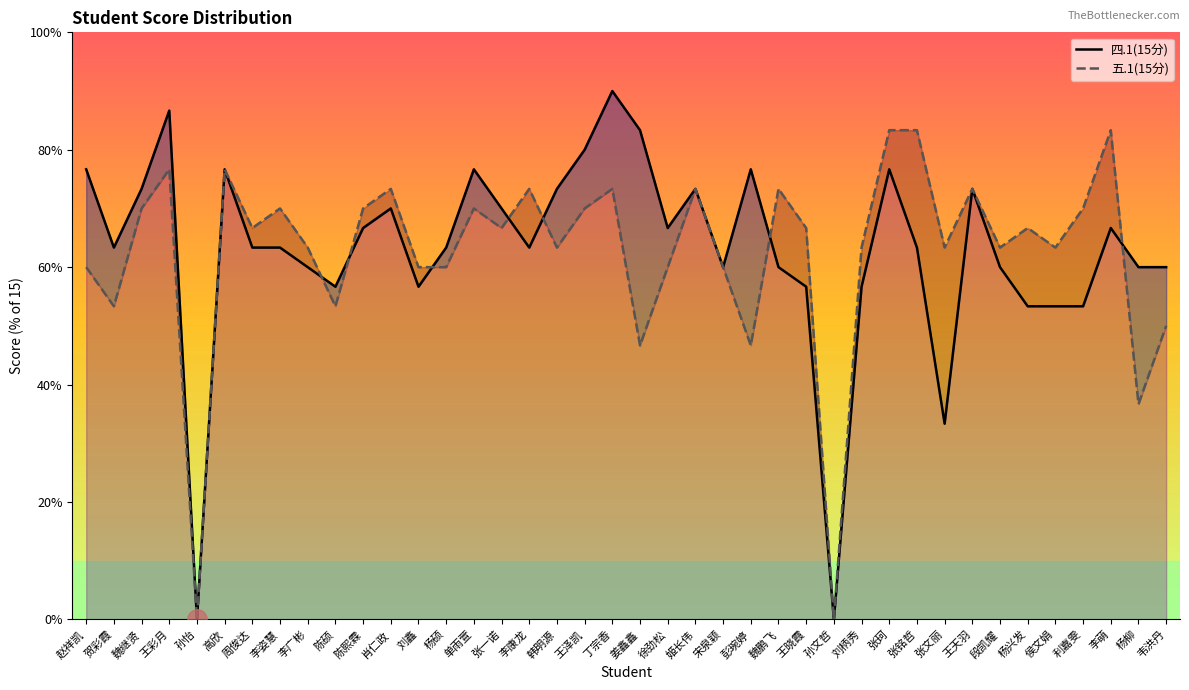

What position from the right is 周俊达?

34